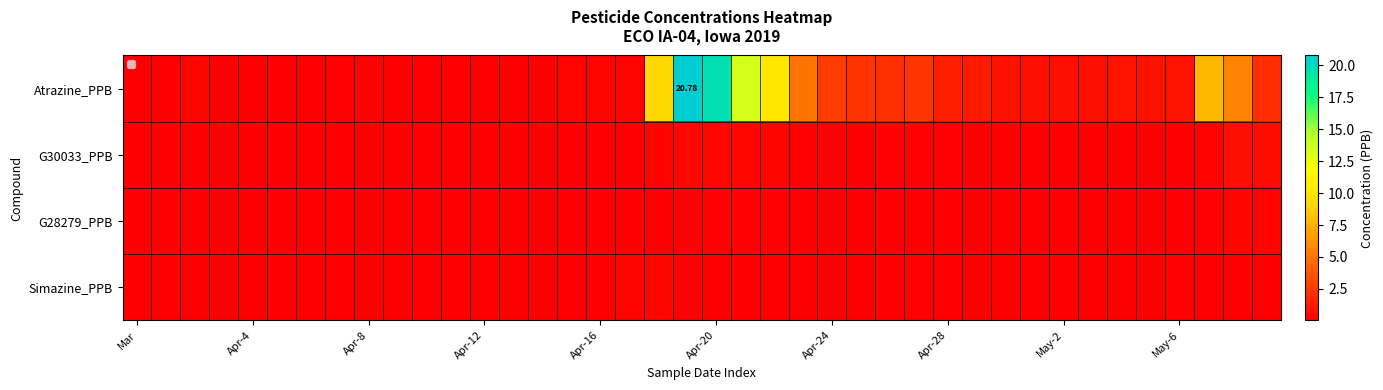

How many data points does each series have?

40